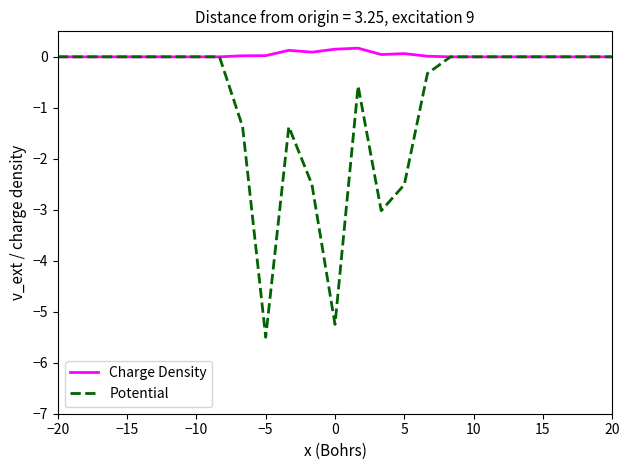

Rank the series by their average value, from highest to lowest.

Charge Density, Potential